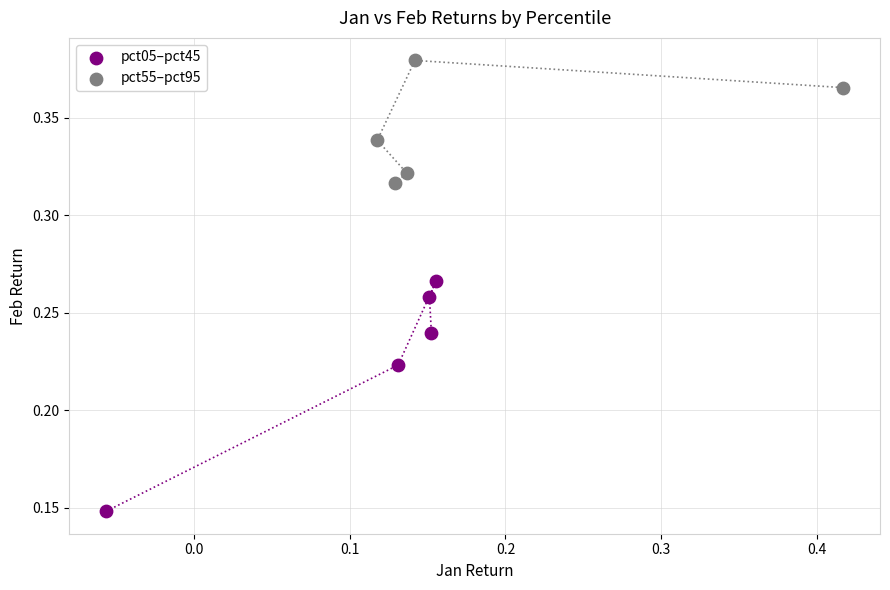

Which series contains the lowest Y value?

pct05–pct45